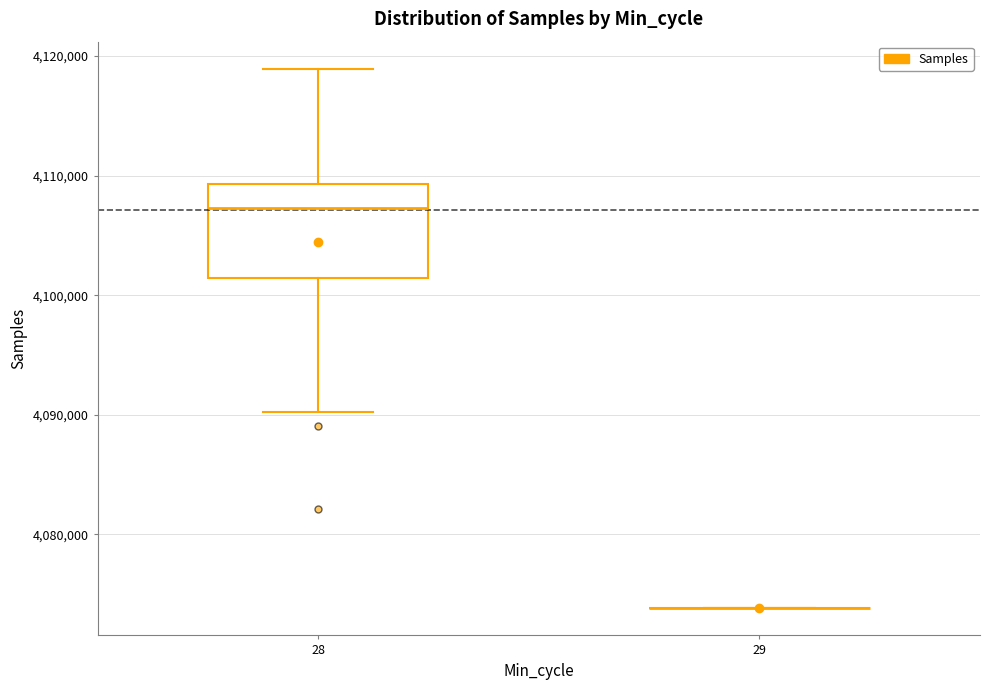

Reading left to right, transcribe this box plot: for each box, give where its median line is, the range the box spans, and where its two whiskers end, as read against the y-axis. The values are not printed on the chart, so give them approximately, as read against the axis.

28: median 4107000, box 4101000 to 4109000, whiskers 4090000 to 4119000
29: box collapsed to a line at 4074000, whiskers 4074000 to 4074000